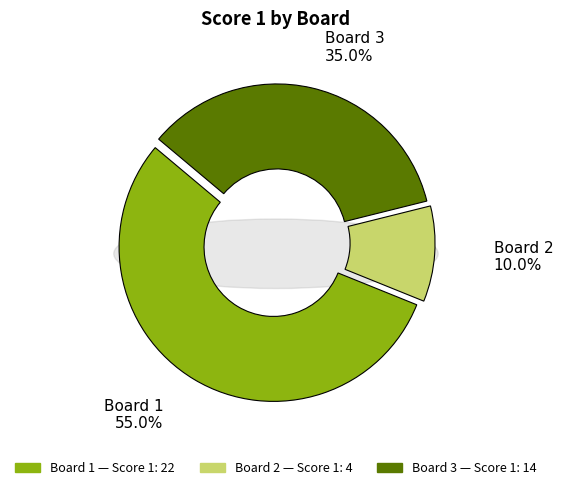

What is the ratio of the value at Board 3 to the value at Board 1?

0.6